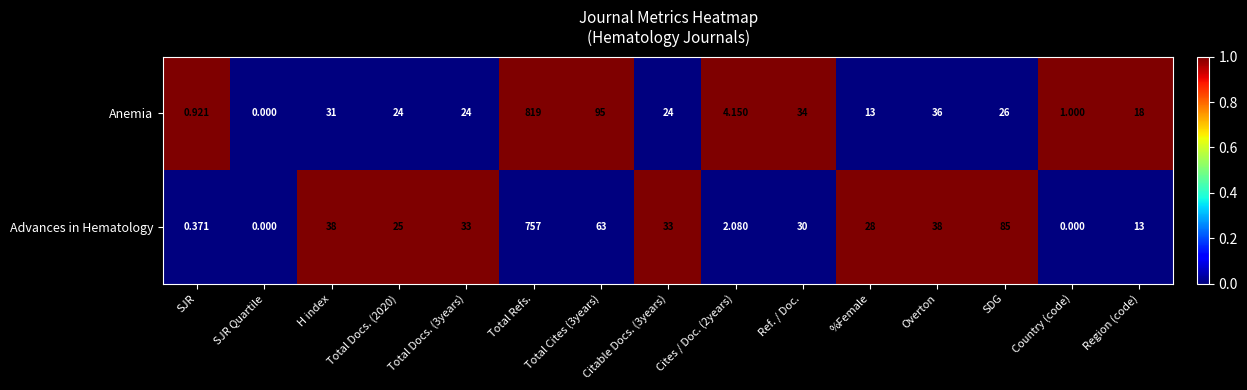

At which label does Advances in Hematology first exceed 30?

H index